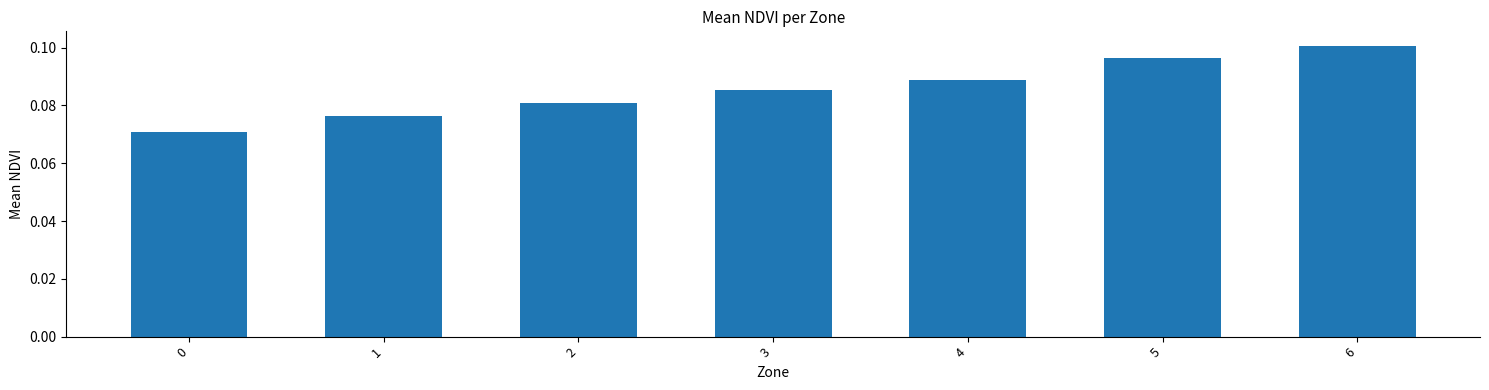

Between 5 and 2, which is larger?

5